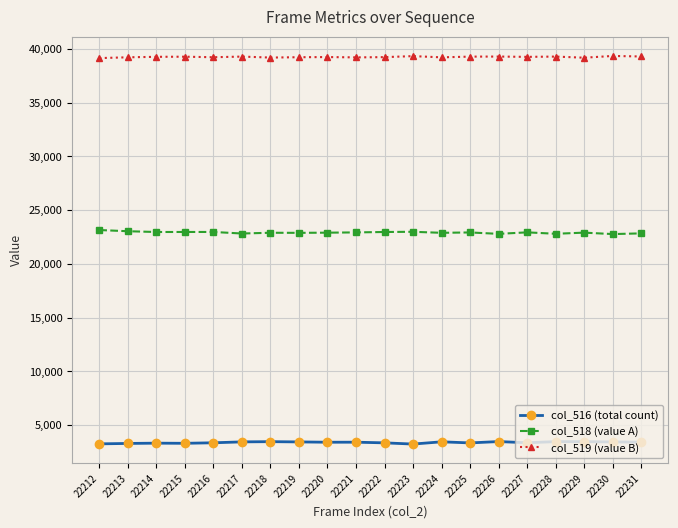

What is the sum of all col_518 (value A) values?

458235